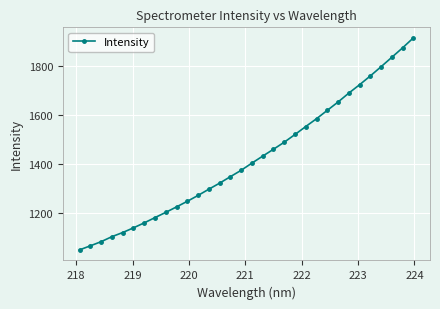

True or false: there are more than 2 points higher than both neighbors.

False